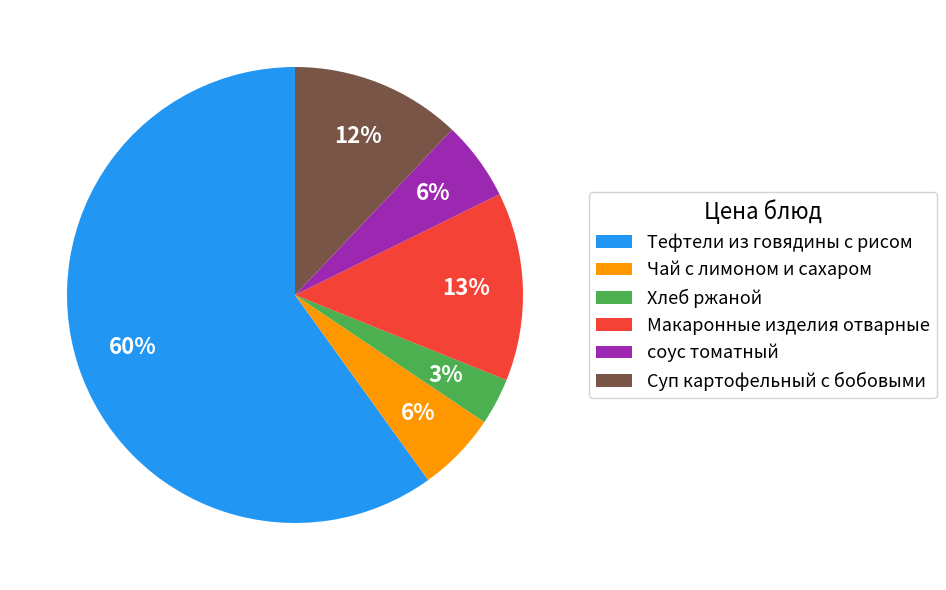

What is the ratio of the value at соус томатный to the value at Суп картофельный с бобовыми?

0.5